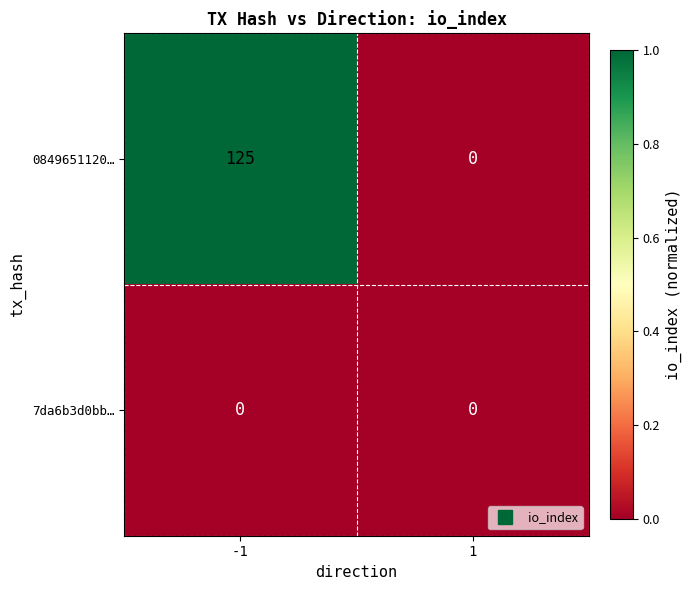

What is the difference between the highest and lowest values at -1?

125